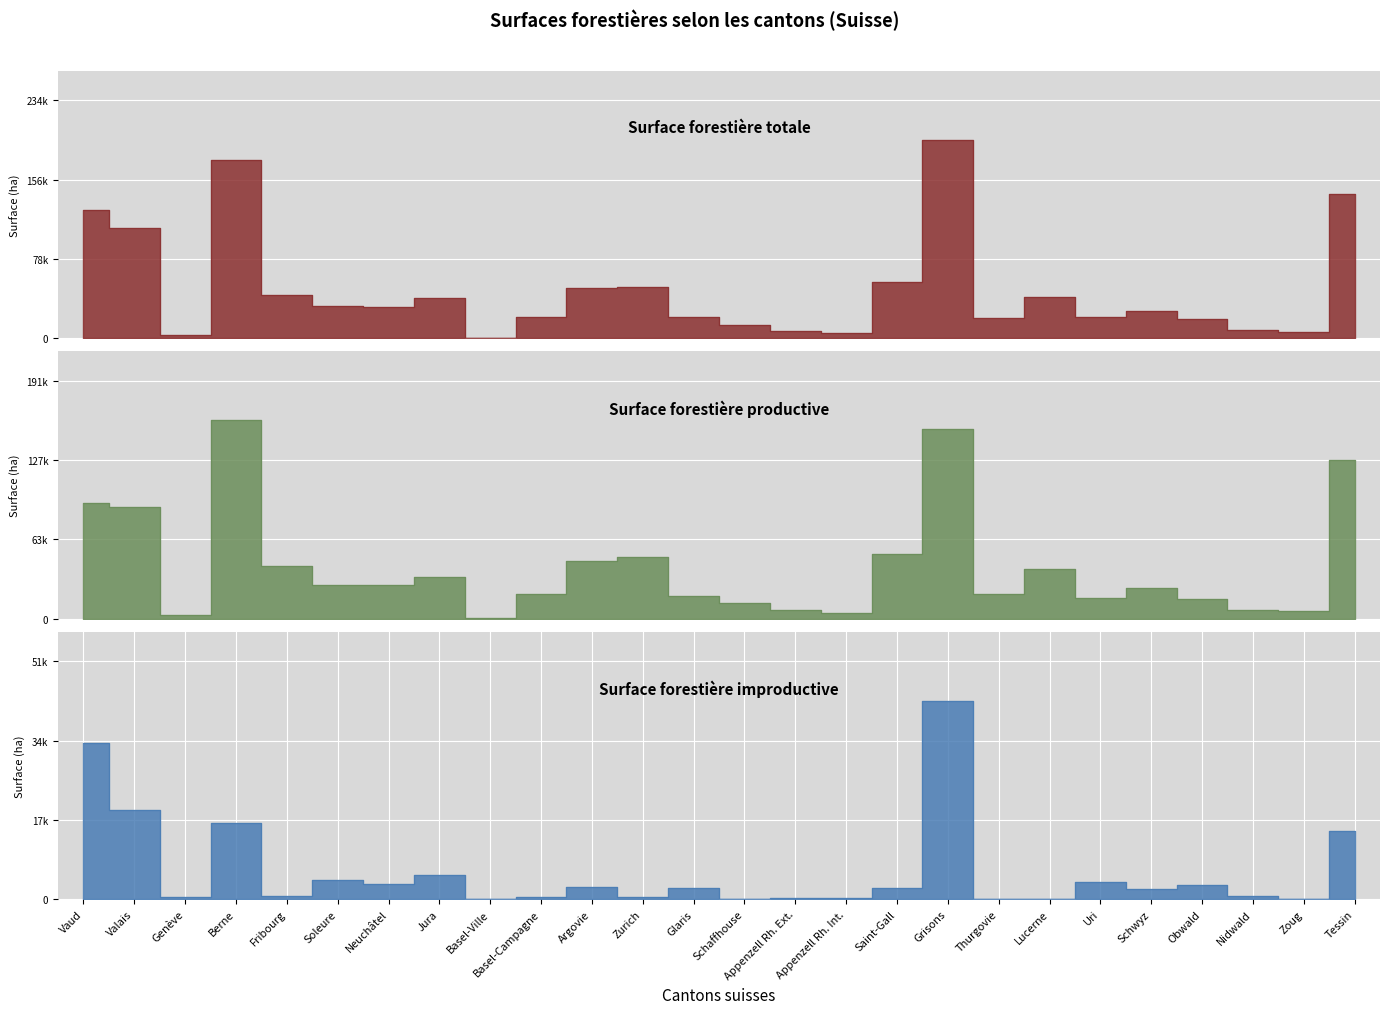

Where is Surface forestière totale nearest to the value 98027?

Valais